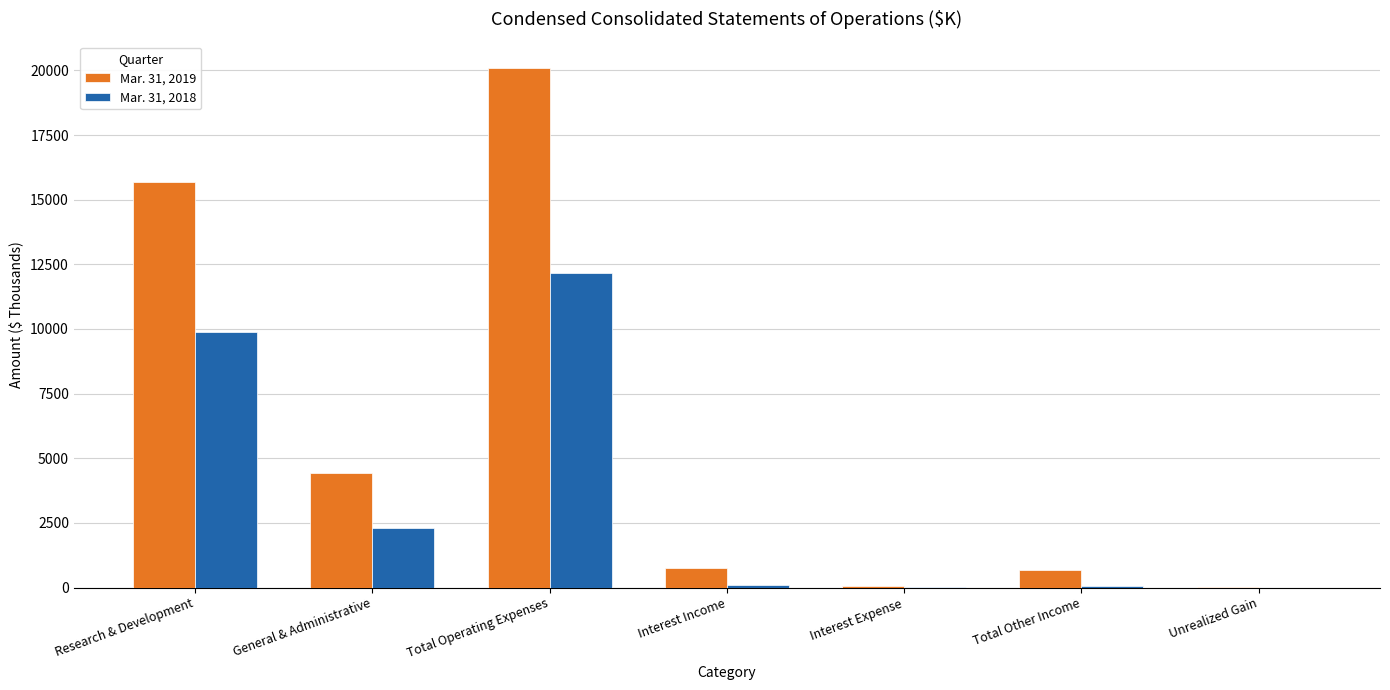

At which category is the sum across all series the highest?

Total Operating Expenses